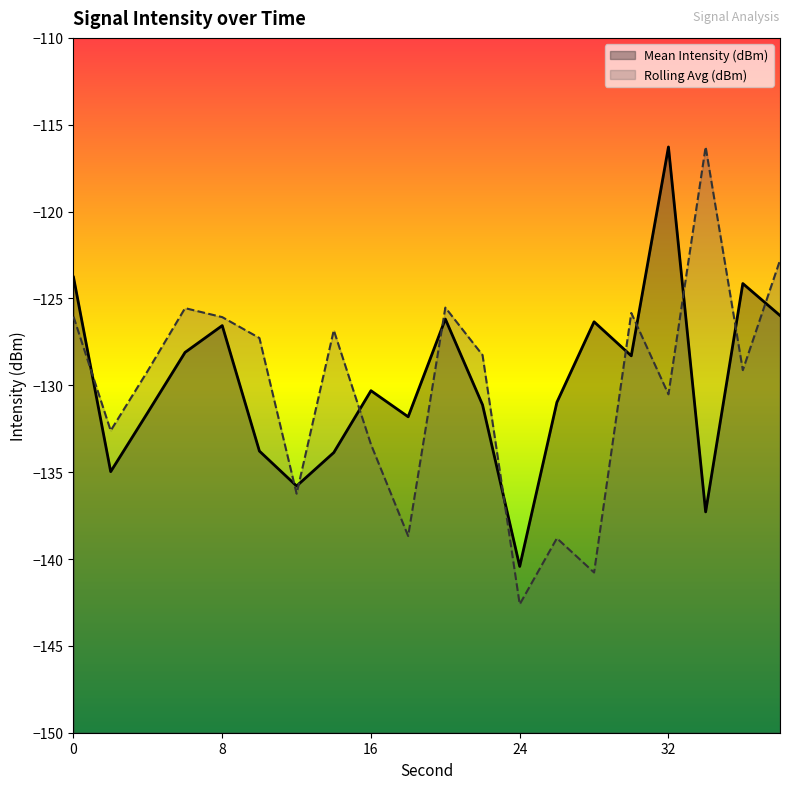

True or false: Rolling Avg (dBm) and Mean Intensity (dBm) cross at least once.

True